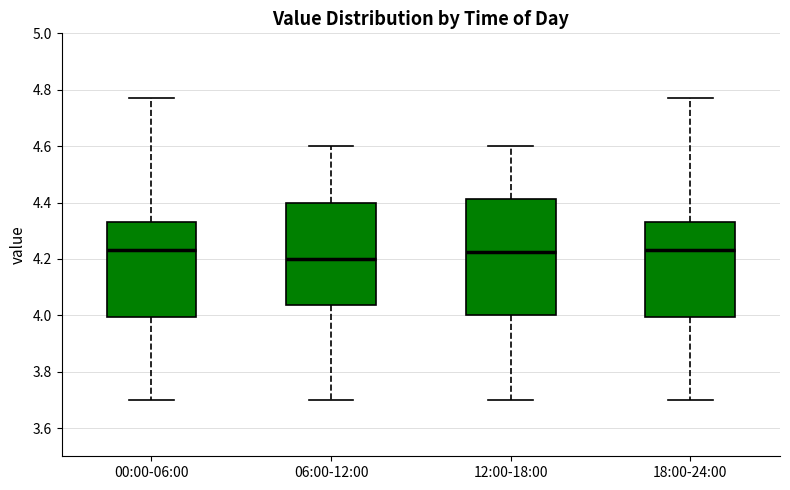

Which box has the lowest median line?

06:00-12:00